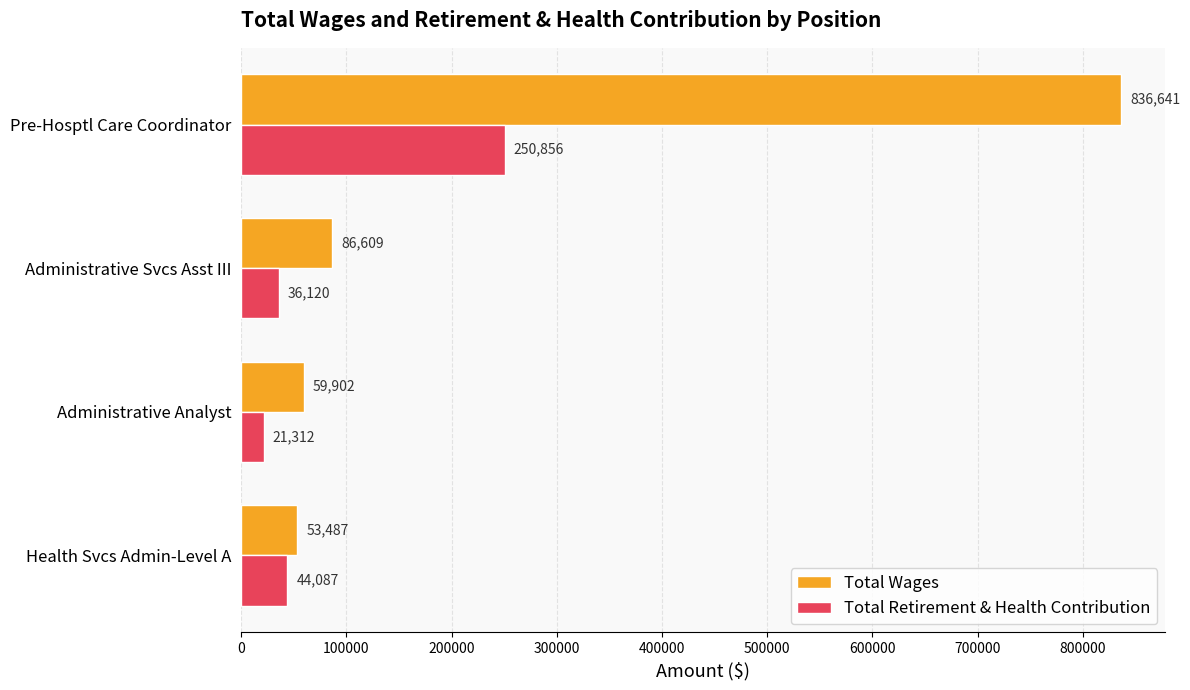

At which label is Total Wages closest to 445064?

Administrative Svcs Asst III